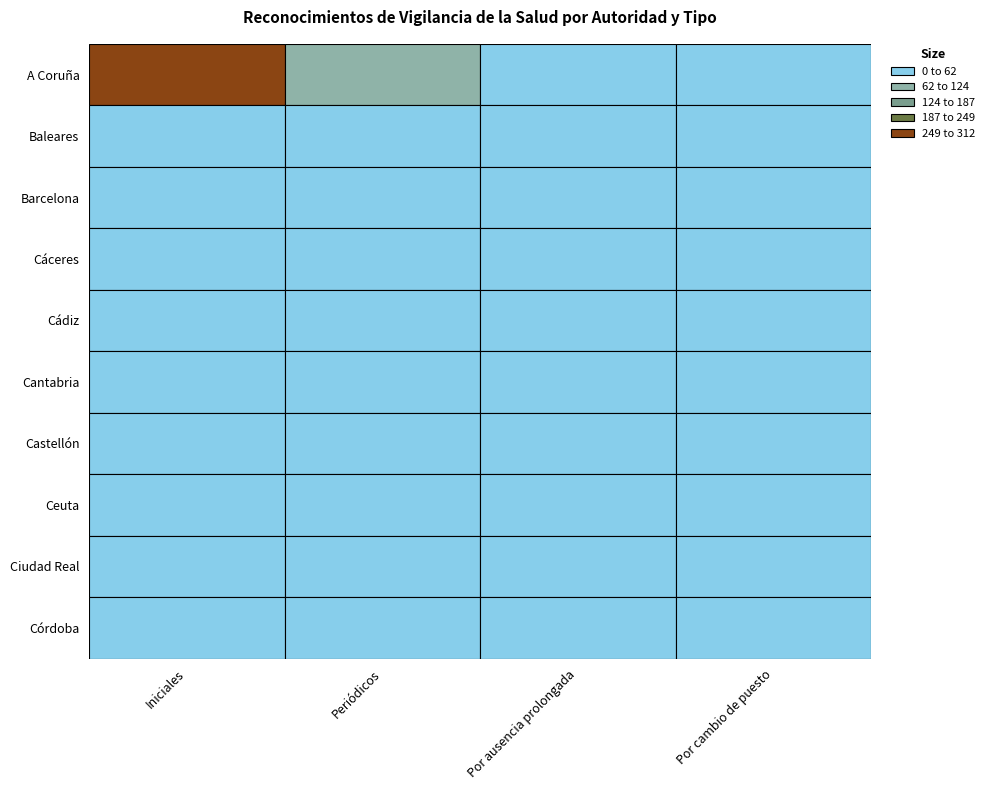

What is the total value across all series at Por ausencia prolongada?

15